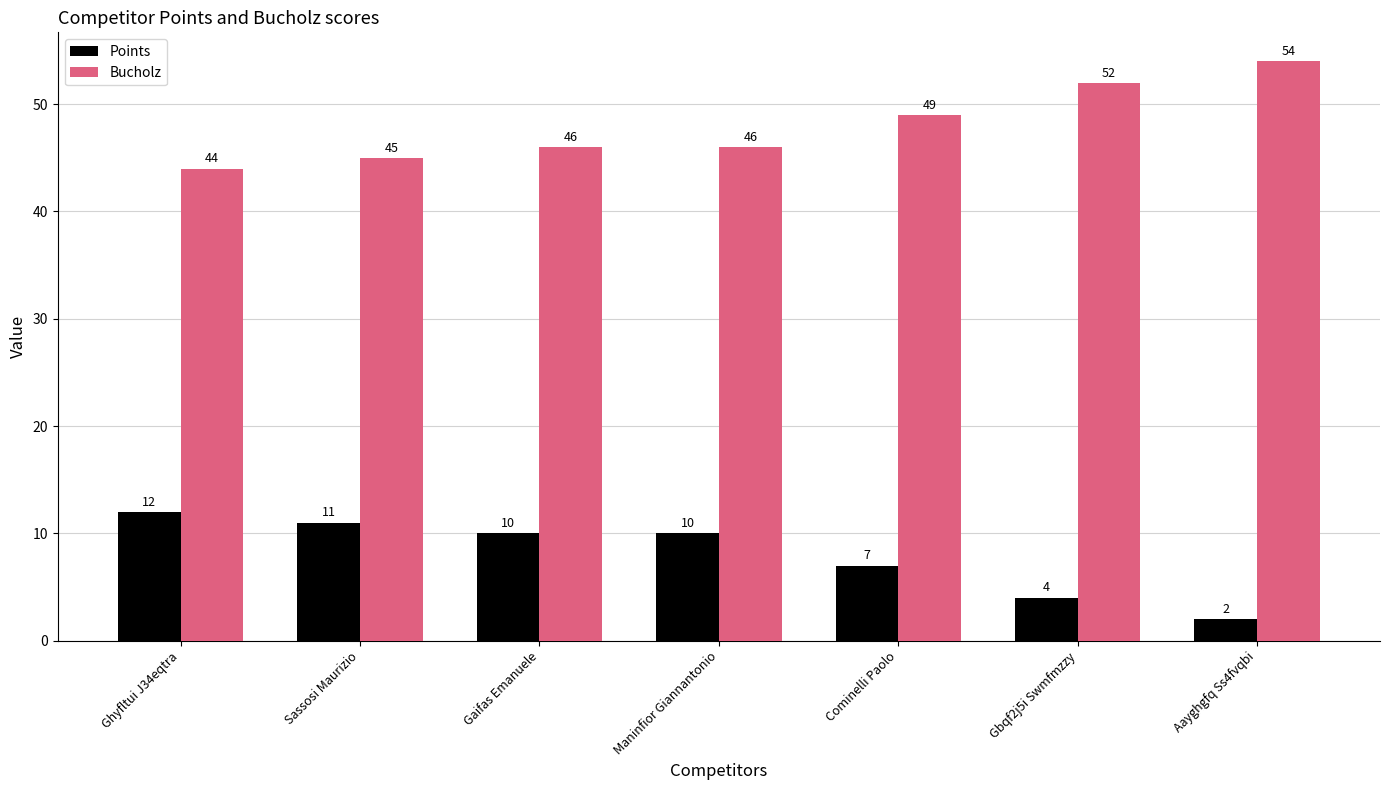

What is the total value across all series at Cominelli Paolo?

56